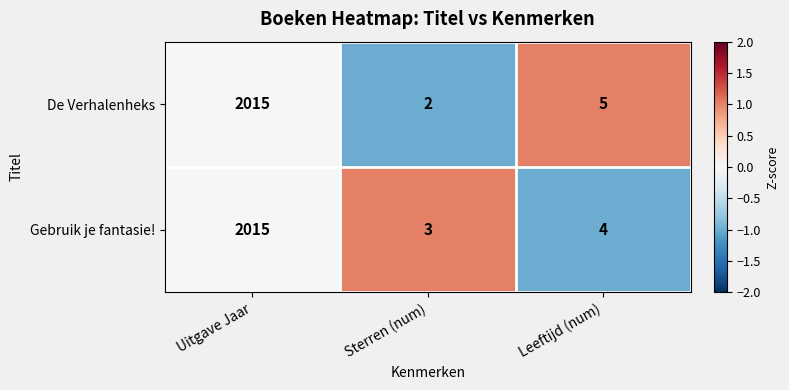

Count the number of data series in this chart.

2